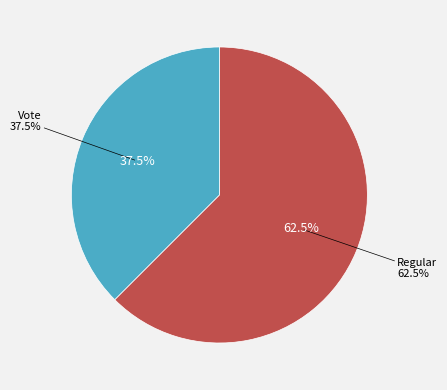

What percentage is NOT represented by Regular?

37.5%